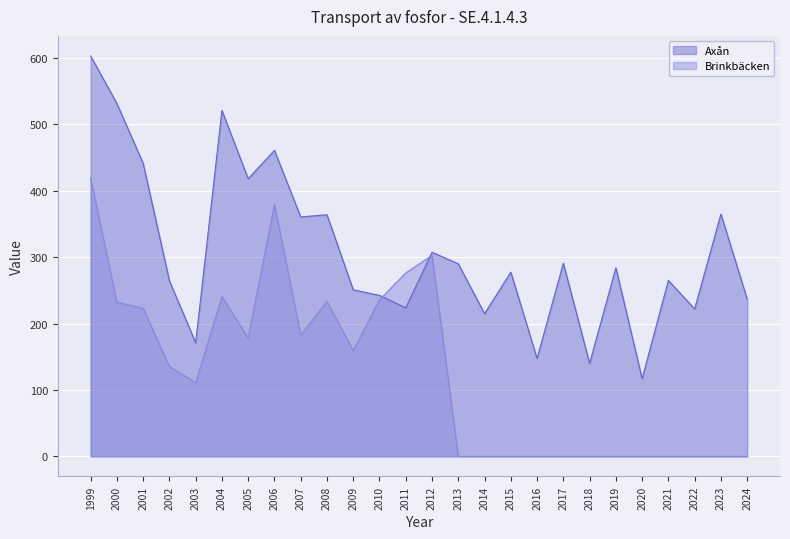

After their last crossing, which series has the higher values: Brinkbäcken or Axån?

Axån